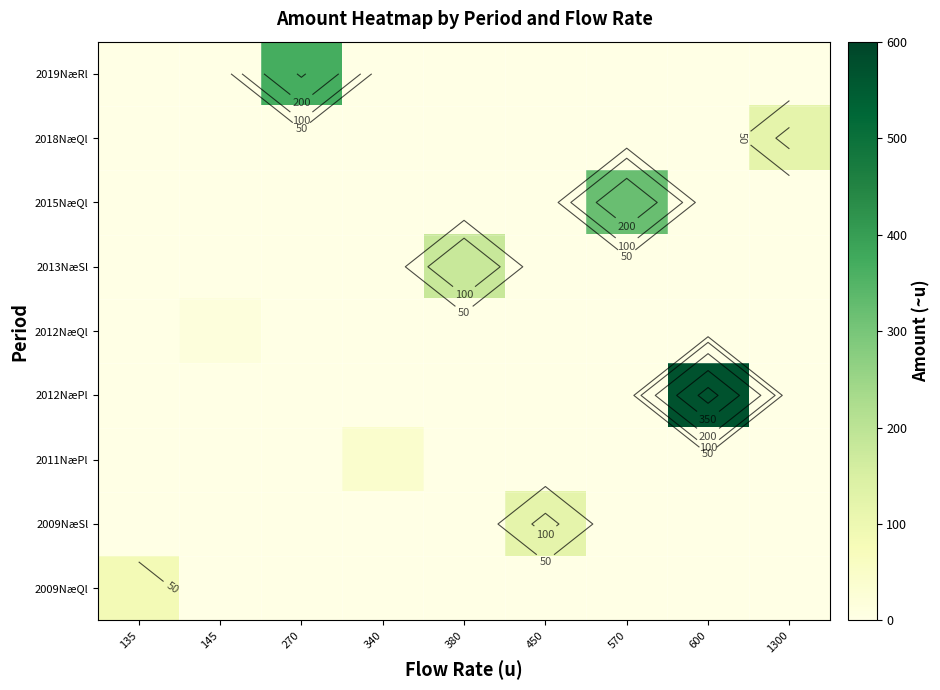

List the series in order of their peak value, lowest first.

2012NæQl, 2011NæPl, 2009NæQl, 2018NæQl, 2009NæSl, 2013NæSl, 2015NæQl, 2019NæRl, 2012NæPl